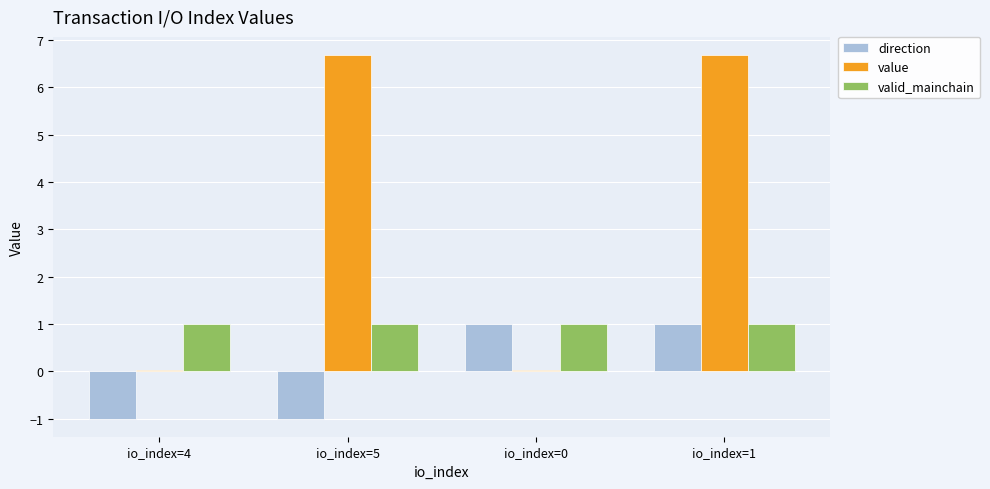

How many categories are shown in the chart?

4